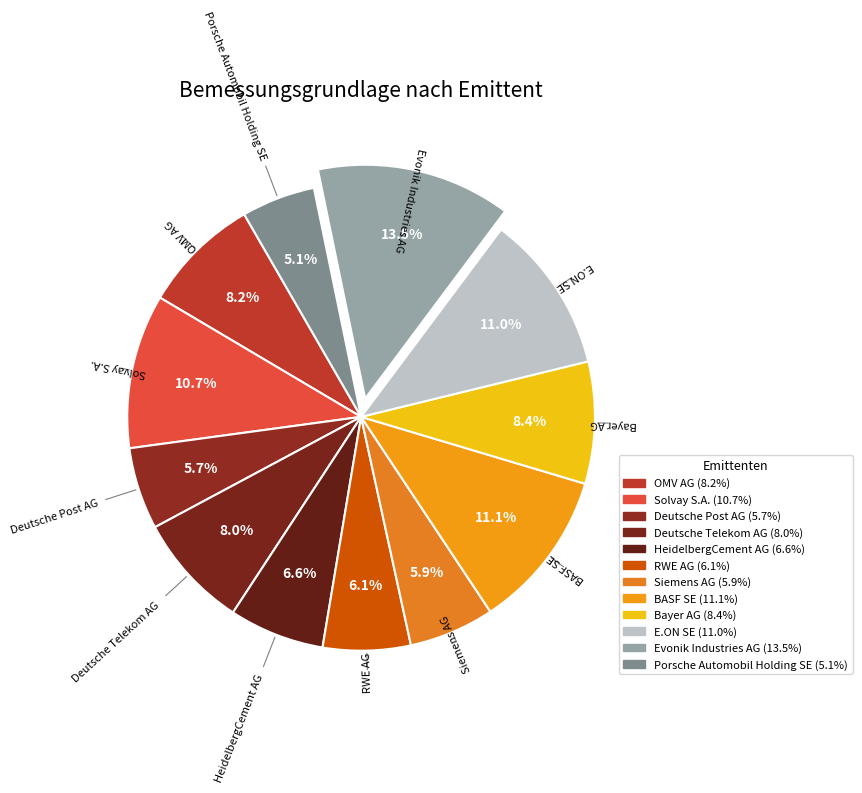

To the nearest percent, what is the difference between the E.ON SE and Evonik Industries AG slice percentages?

2%